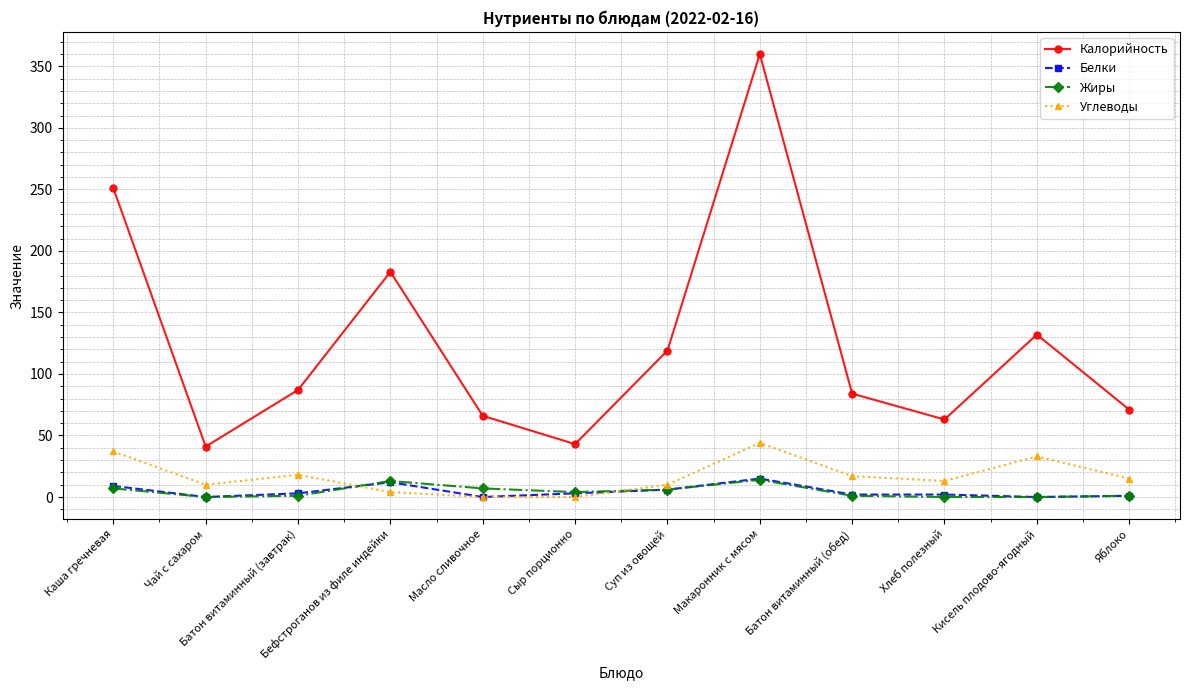

At which category is the sum across all series the highest?

Макаронник с мясом